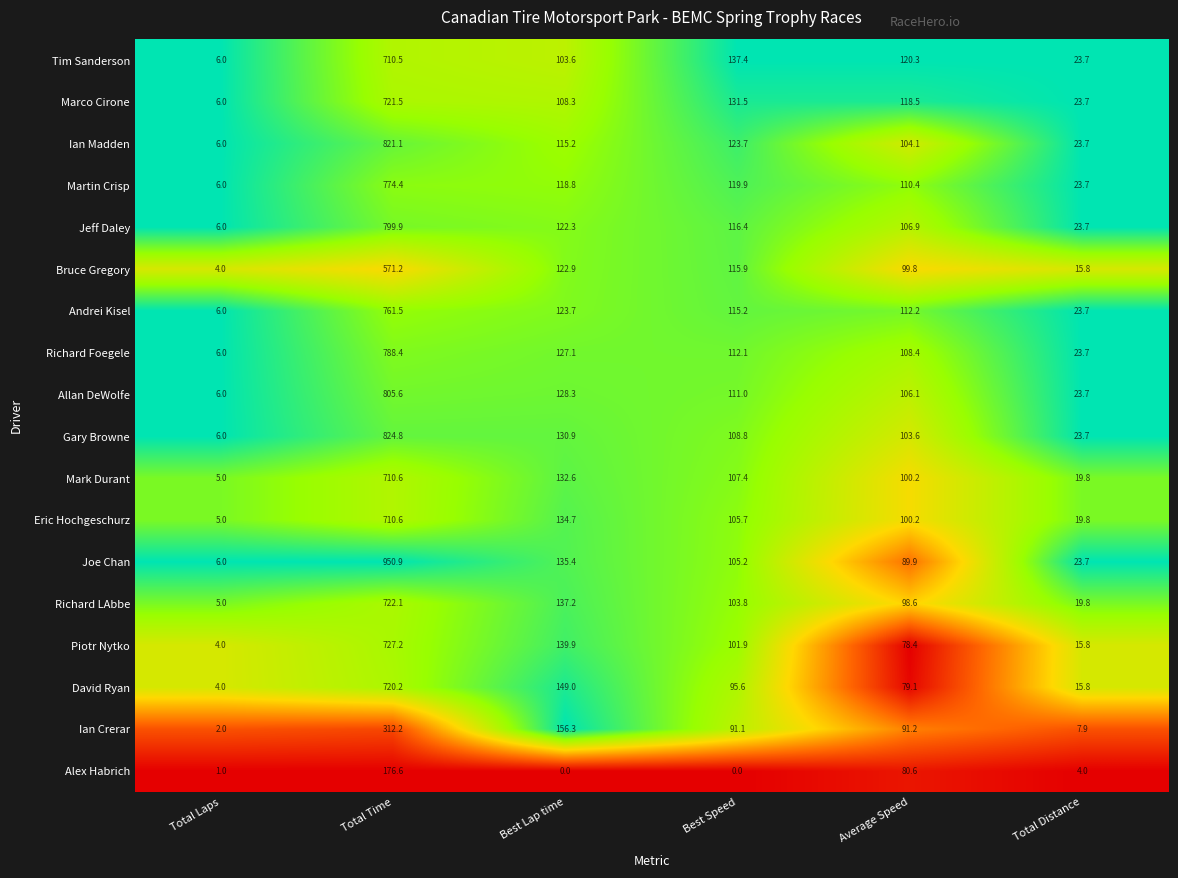

What is the difference between the maximum and minimum values in the Mark Durant series?

705.6